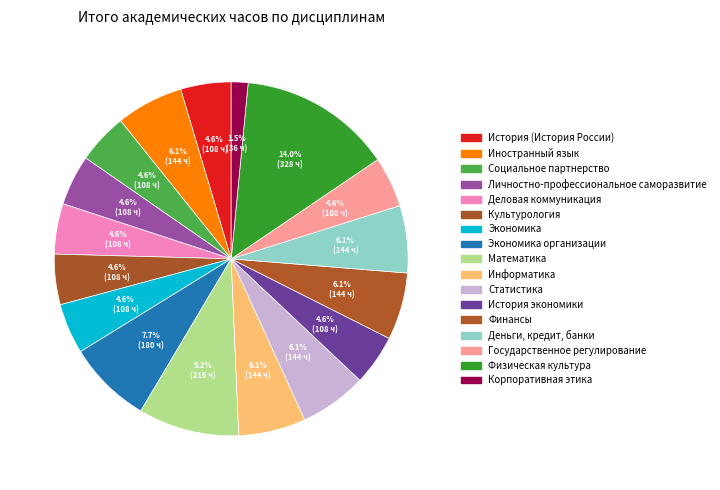

To the nearest percent, what is the combined percentage of Иностранный язык and Экономика?

11%